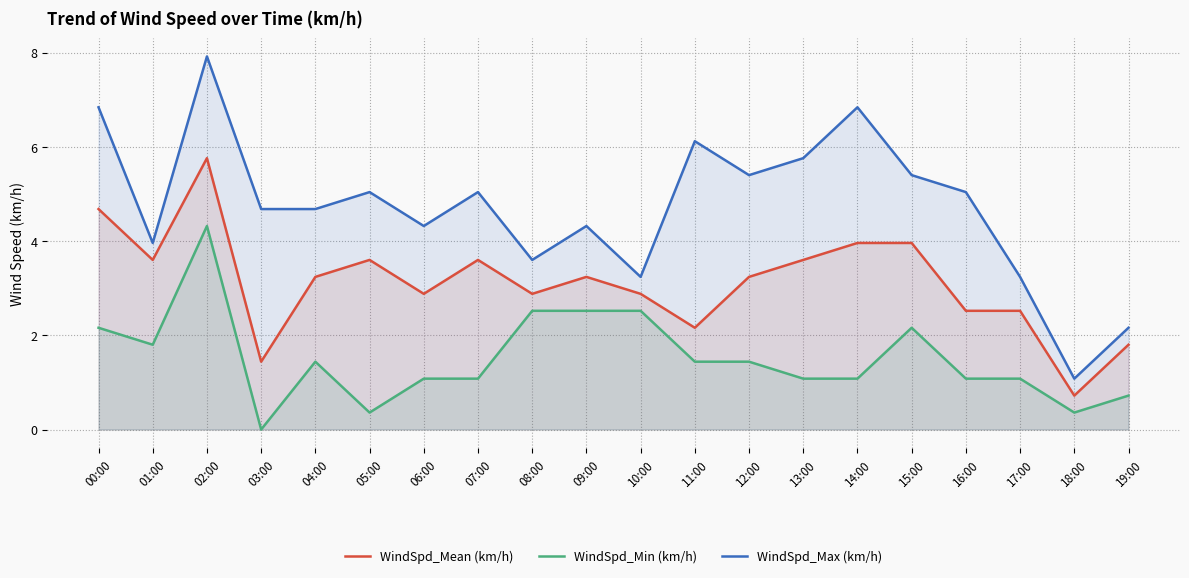

Reading left to right, transcribe all the data shown in this chart.

WindSpd_Mean (km/h): 4.7	3.6	5.8	1.4	3.2	3.6	2.9	3.6	2.9	3.2	2.9	2.2	3.2	3.6	4.0	4.0	2.5	2.5	0.7	1.8
WindSpd_Min (km/h): 2.2	1.8	4.3	0.0	1.4	0.4	1.1	1.1	2.5	2.5	2.5	1.4	1.4	1.1	1.1	2.2	1.1	1.1	0.4	0.7
WindSpd_Max (km/h): 6.8	4.0	7.9	4.7	4.7	5.0	4.3	5.0	3.6	4.3	3.2	6.1	5.4	5.8	6.8	5.4	5.0	3.2	1.1	2.2